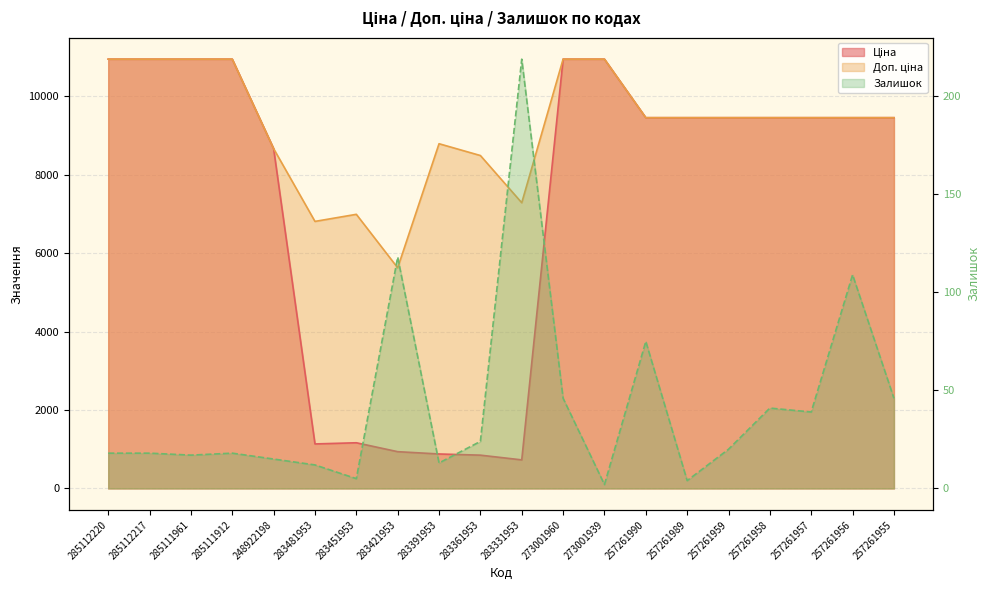

What are all the series names shown in the legend?

Ціна, Доп. ціна, Залишок